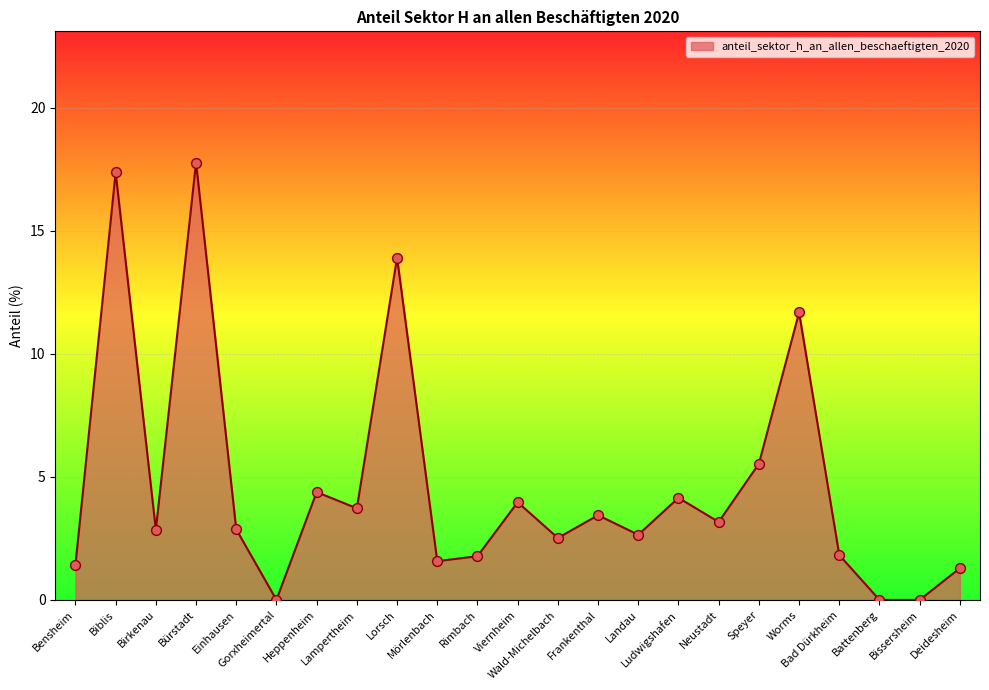

What is the change in value from Mörlenbach to Deidesheim?

-0.3